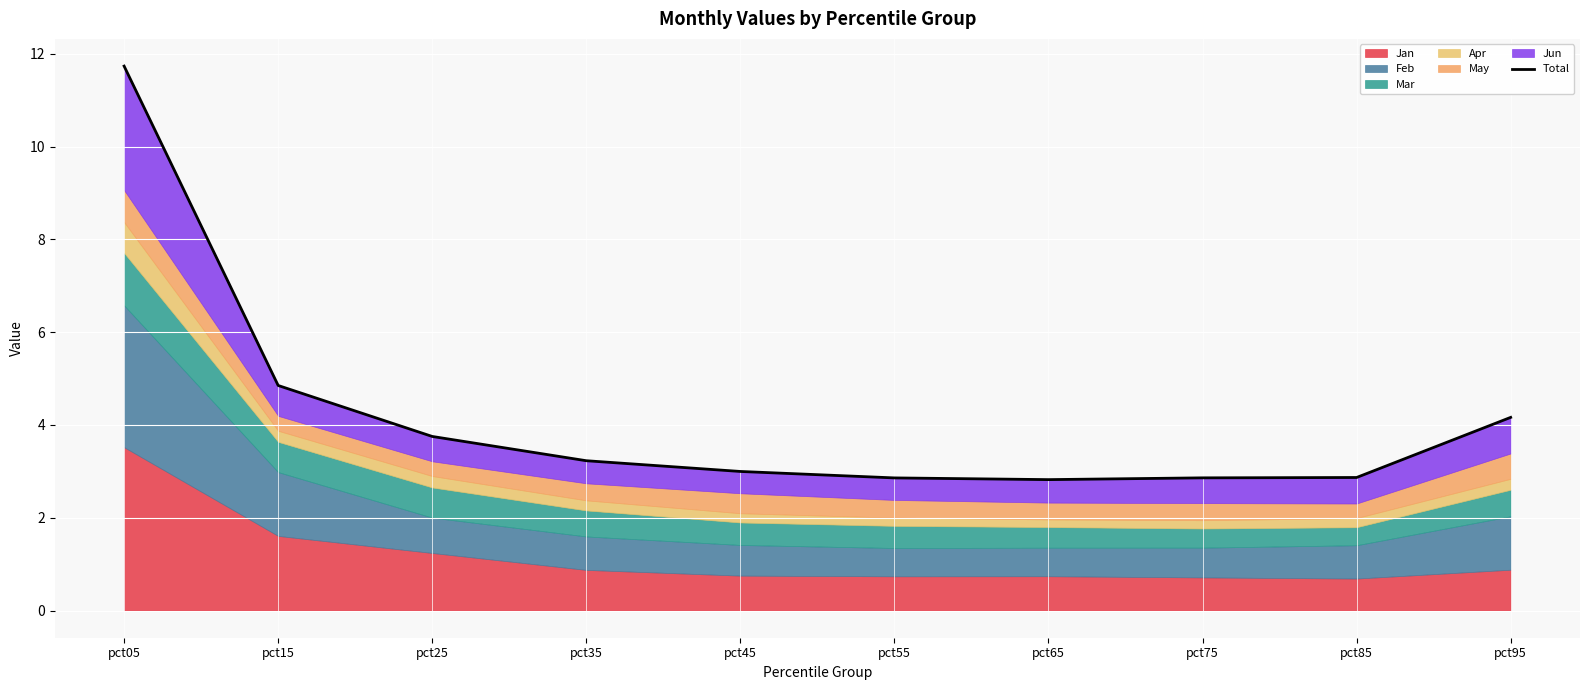

Where is the first local minimum?

pct65